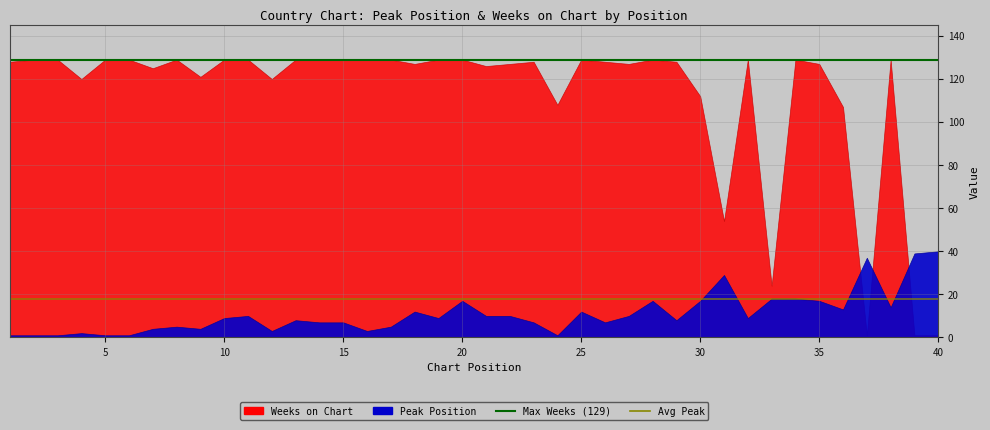

The Max Weeks (129) series shows 219 at 5. True or false?

False